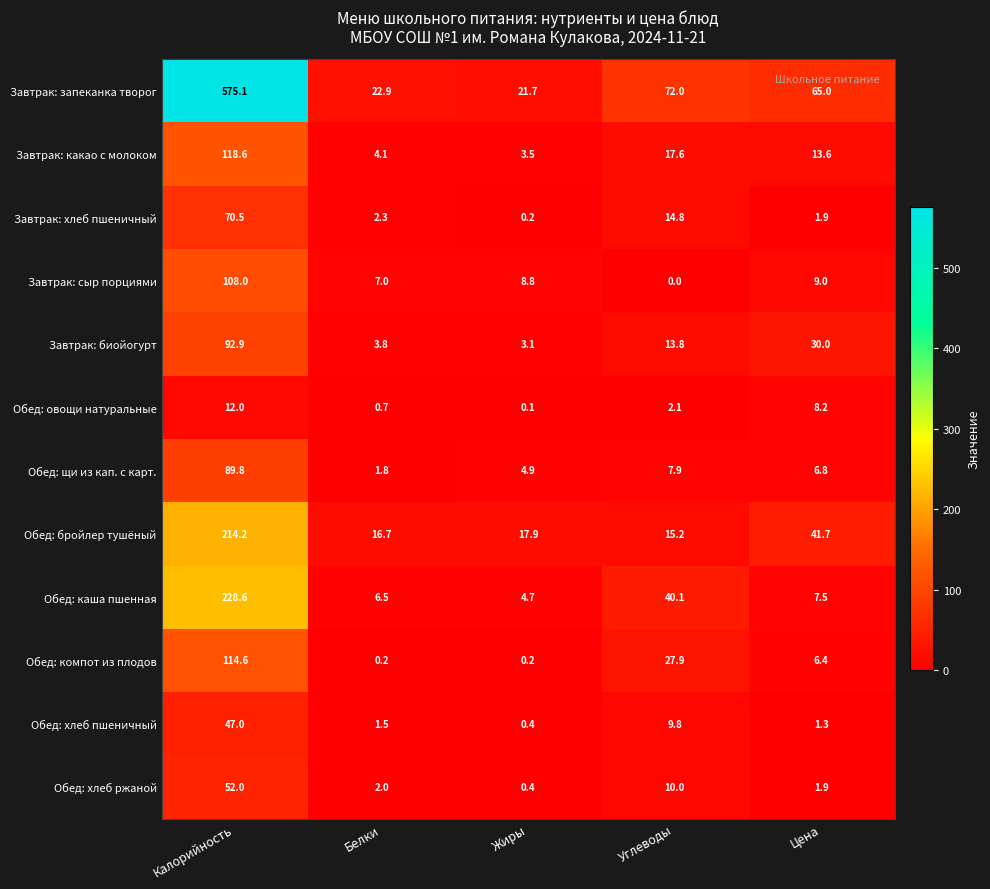

The value of Обед: щи из кап. с карт. at Жиры is 8.5. True or false?

False